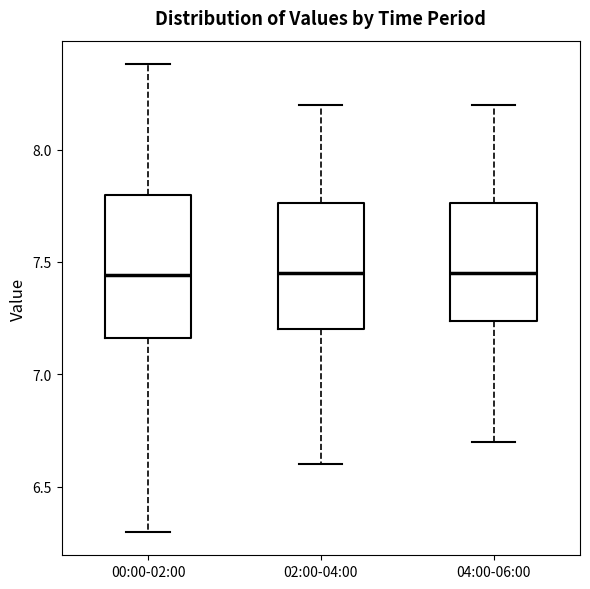

Reading left to right, read every box against the y-axis: the position of its median line, the range the box covers, and the ends of its whiskers. The values are not printed on the chart, so give them approximately, as read against the axis.

00:00-02:00: median 7.45, box 7.15 to 7.80, whiskers 6.30 to 8.40
02:00-04:00: median 7.45, box 7.20 to 7.75, whiskers 6.60 to 8.20
04:00-06:00: median 7.45, box 7.25 to 7.75, whiskers 6.70 to 8.20